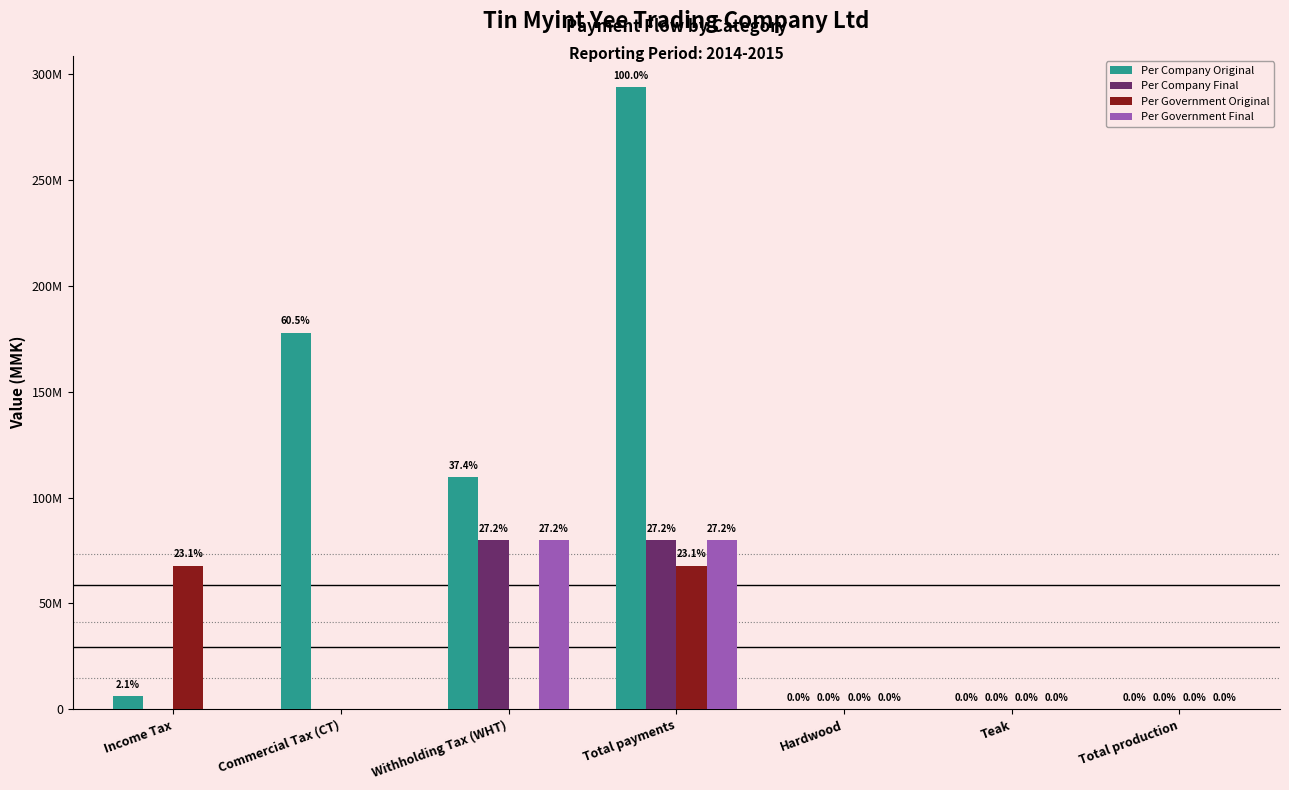

What is the label of the 3rd bar from the left?

Withholding Tax (WHT)